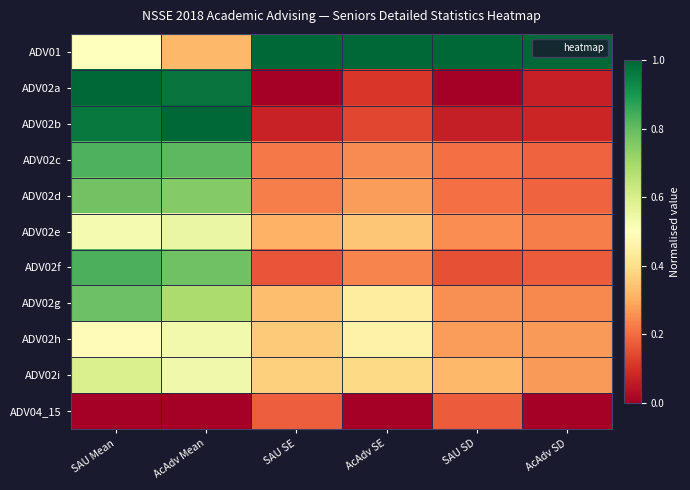

Rank the series by their maximum value, from lowest to highest.

ADV04_15, ADV02h, ADV02e, ADV02i, ADV02d, ADV02g, ADV02c, ADV02f, ADV02a, ADV01, ADV02b